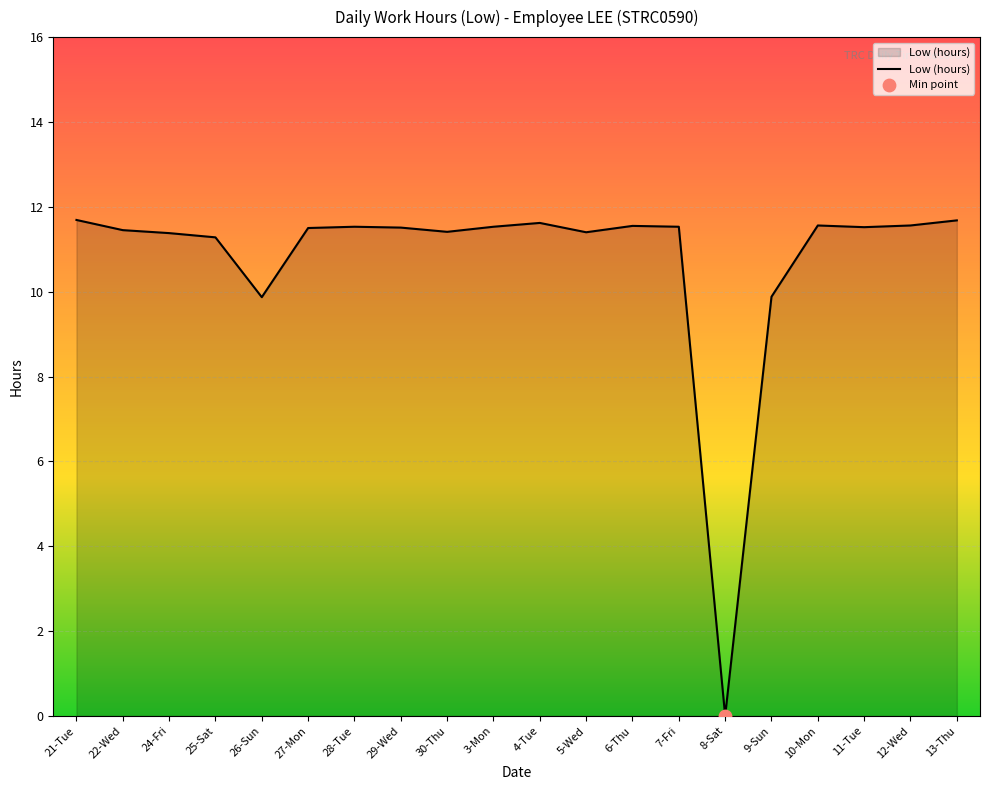

Between 9-Sun and 11-Tue, which is larger?

11-Tue